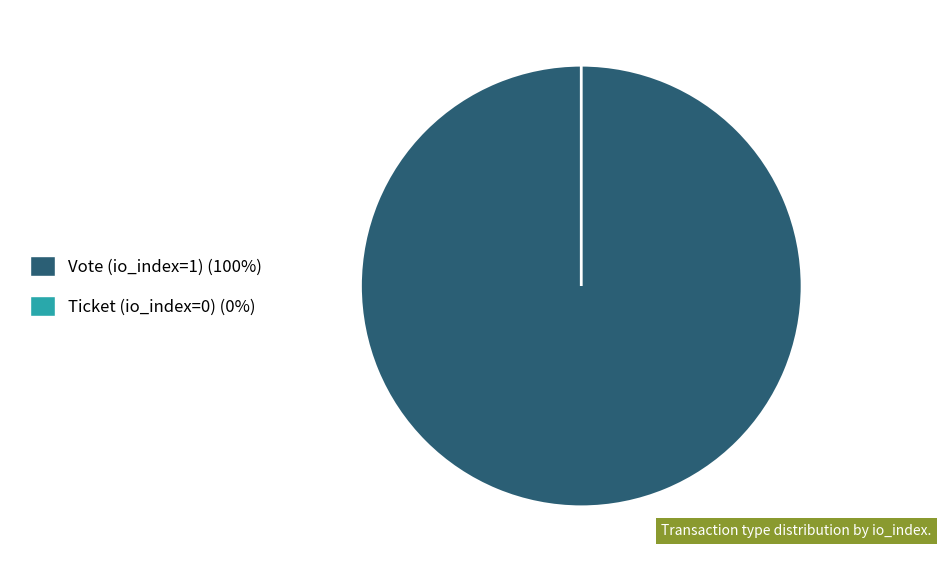

What is the largest slice in the pie chart?

Vote (io_index=1)